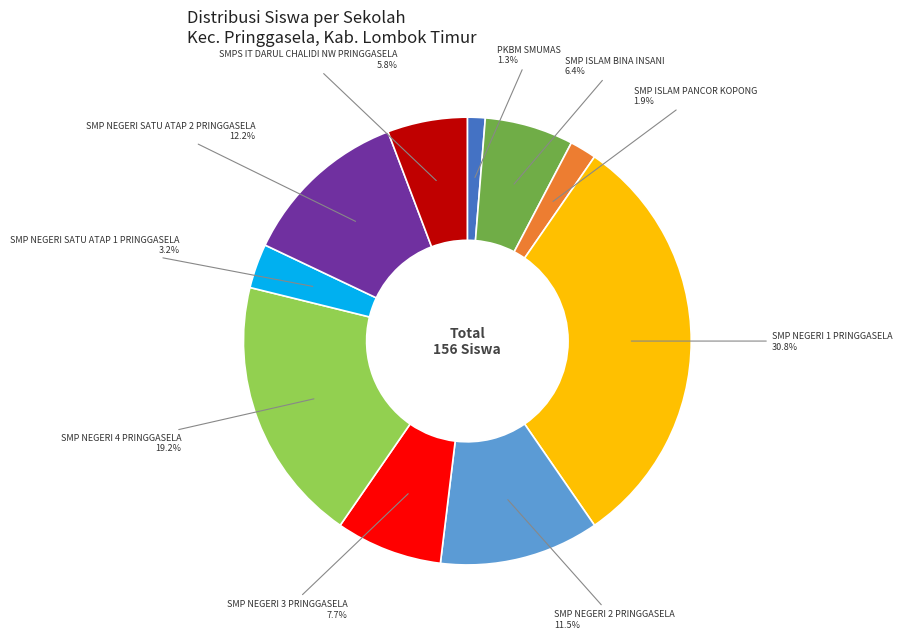

Is there a majority slice in this chart?

No